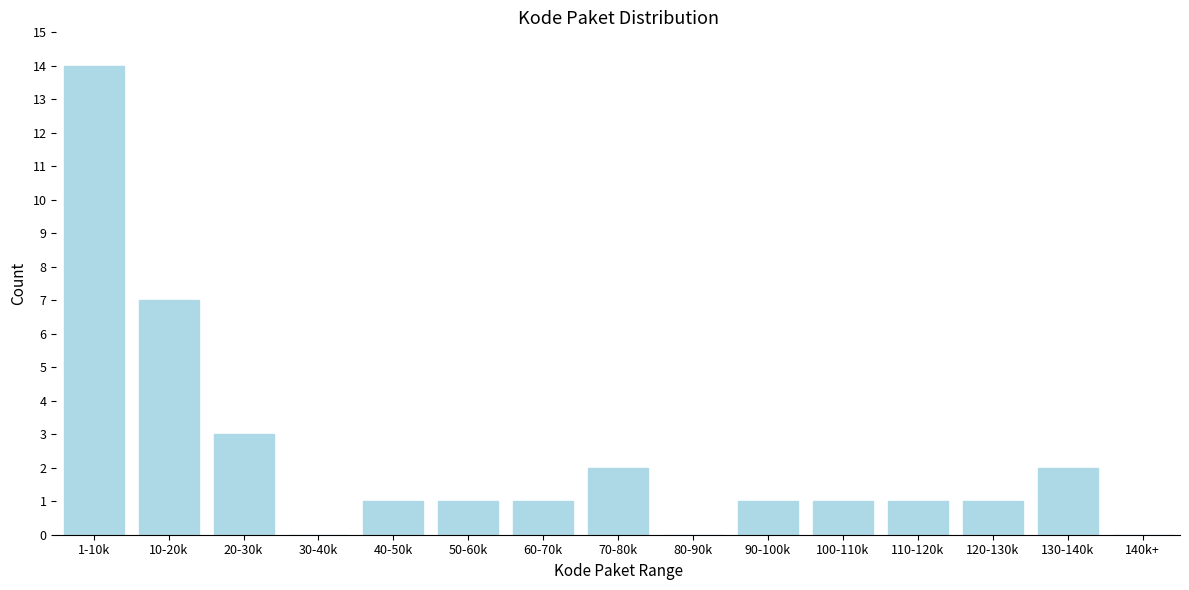

Reading right to left, extract all data points from this chart.

140k+=0	130-140k=2	120-130k=1	110-120k=1	100-110k=1	90-100k=1	80-90k=0	70-80k=2	60-70k=1	50-60k=1	40-50k=1	30-40k=0	20-30k=3	10-20k=7	1-10k=14